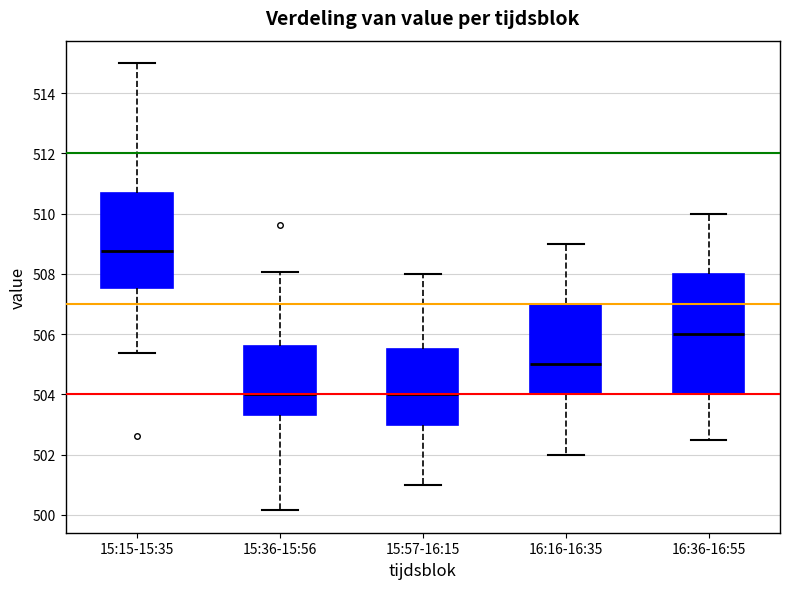

Where does the median line of the box for 15:36-15:56 sit on the y-axis? The values are not printed on the chart, so give them approximately, as read against the axis.

504.0